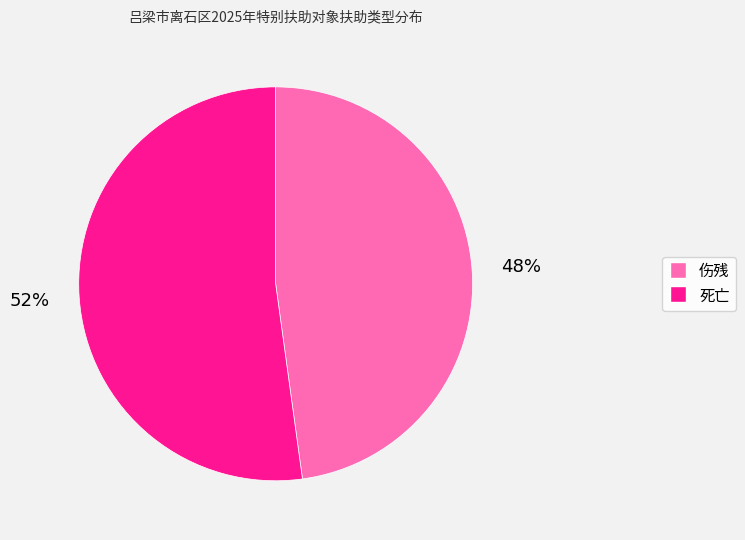

What is the smallest slice in the pie chart?

伤残